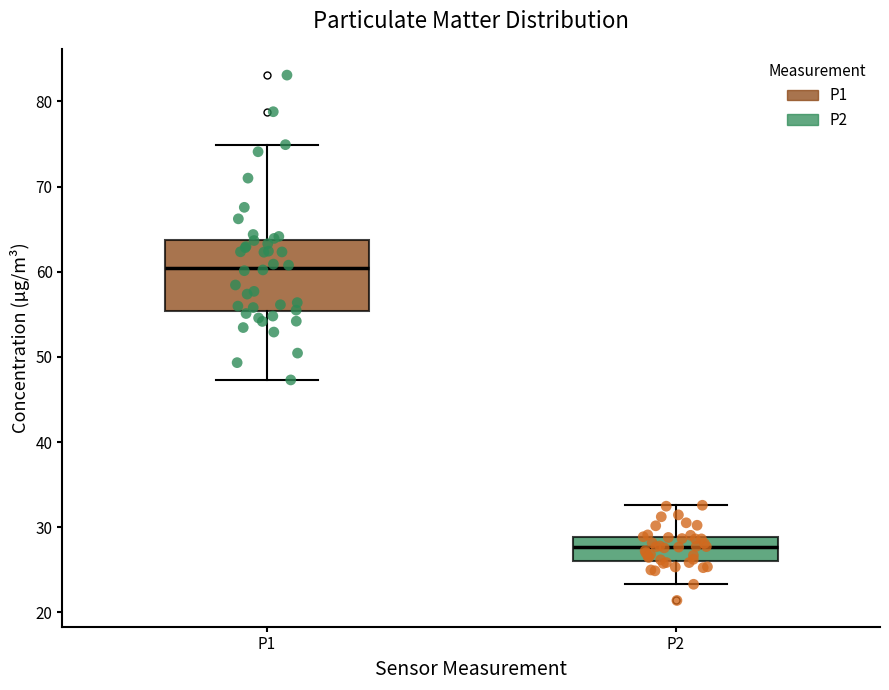

Where is the upper edge of the box for P2 on the y-axis? The values are not printed on the chart, so give them approximately, as read against the axis.

29